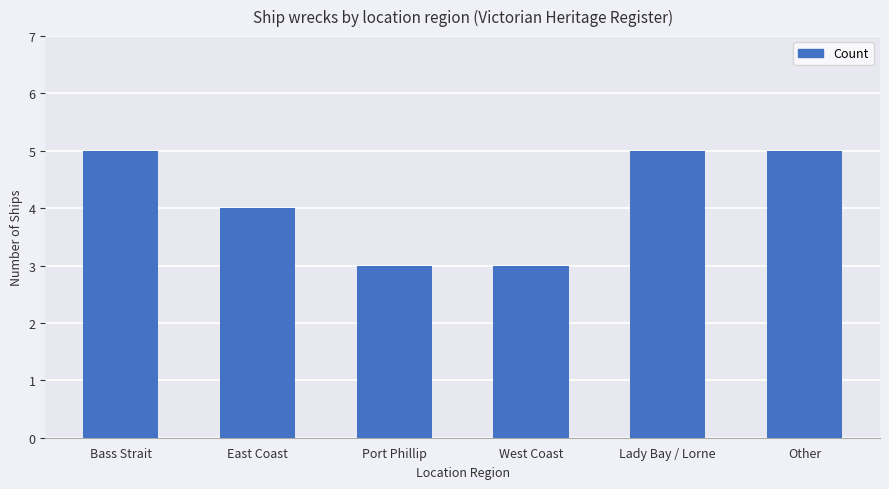

What is the smallest value displayed?

3